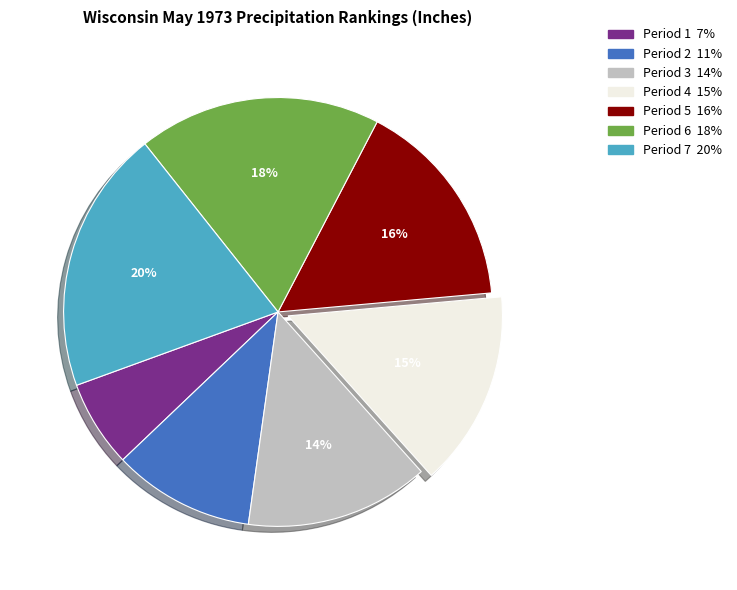

Between Period 2 and Period 3, which is larger?

Period 3